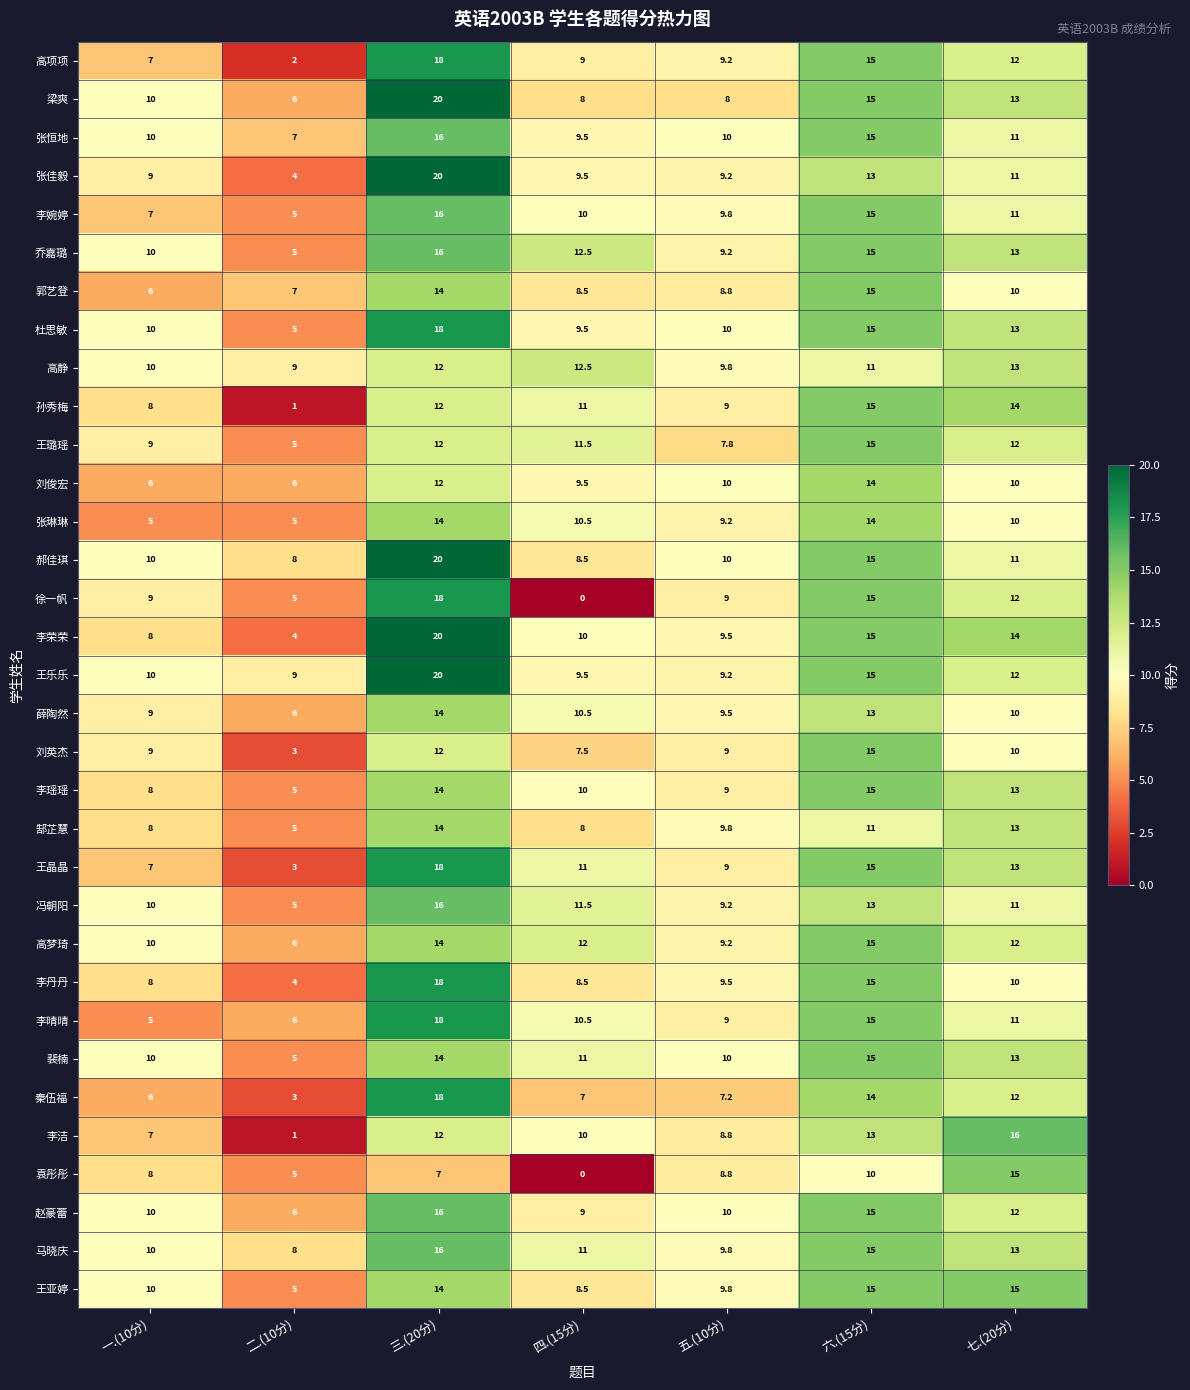

What is the difference between the 裴楠 values at 七.(20分) and 六.(15分)?

2.0